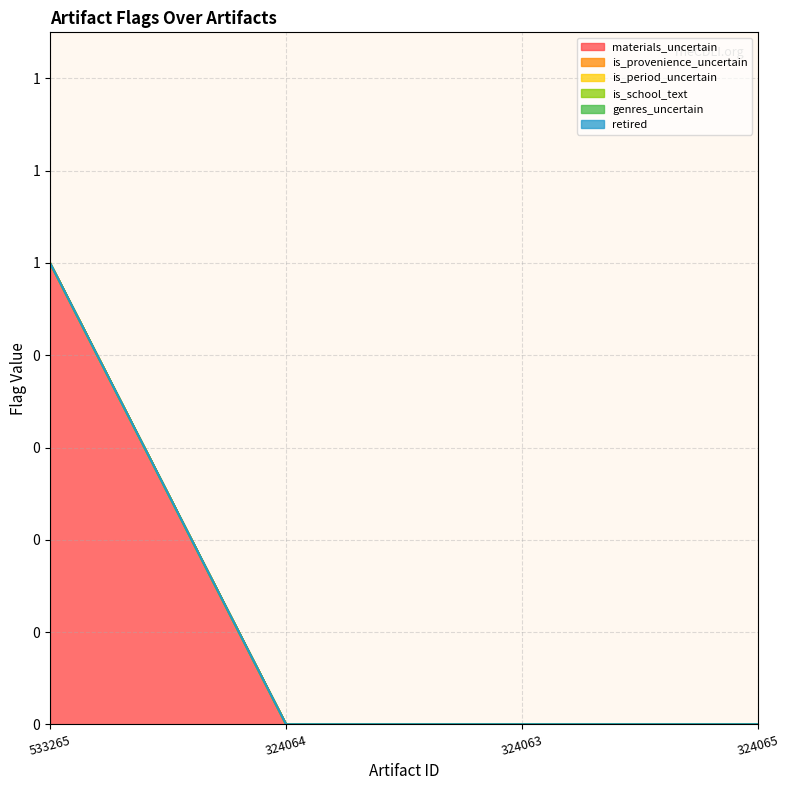

Which category has the highest value in the is_provenience_uncertain series?

533265